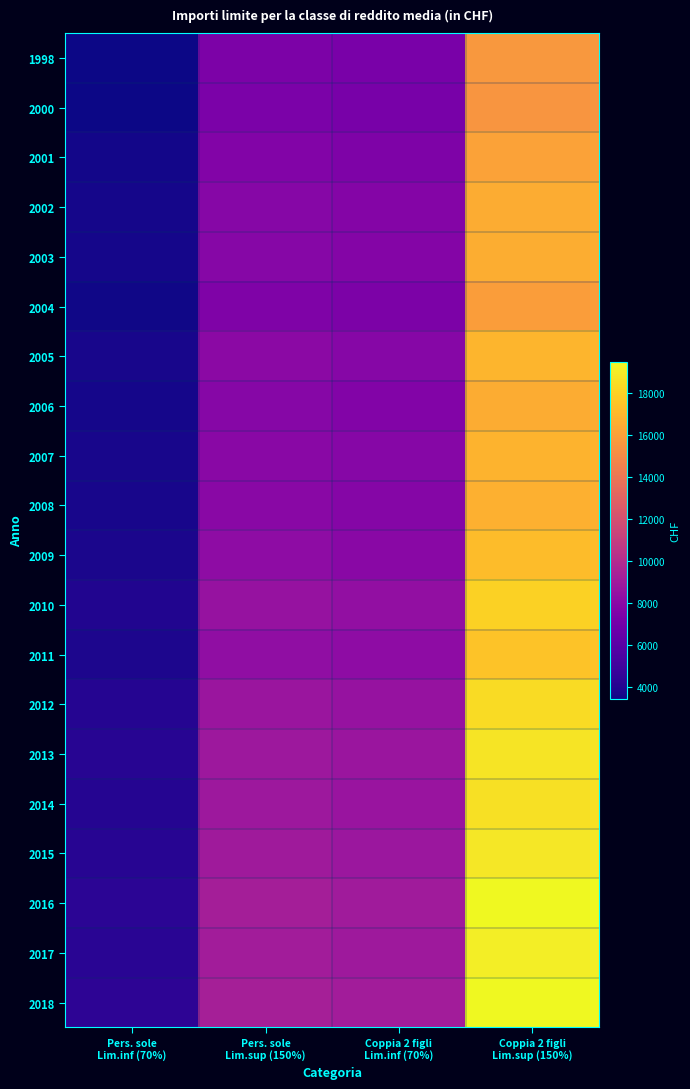

Which series has the largest range (max minus min)?

2018